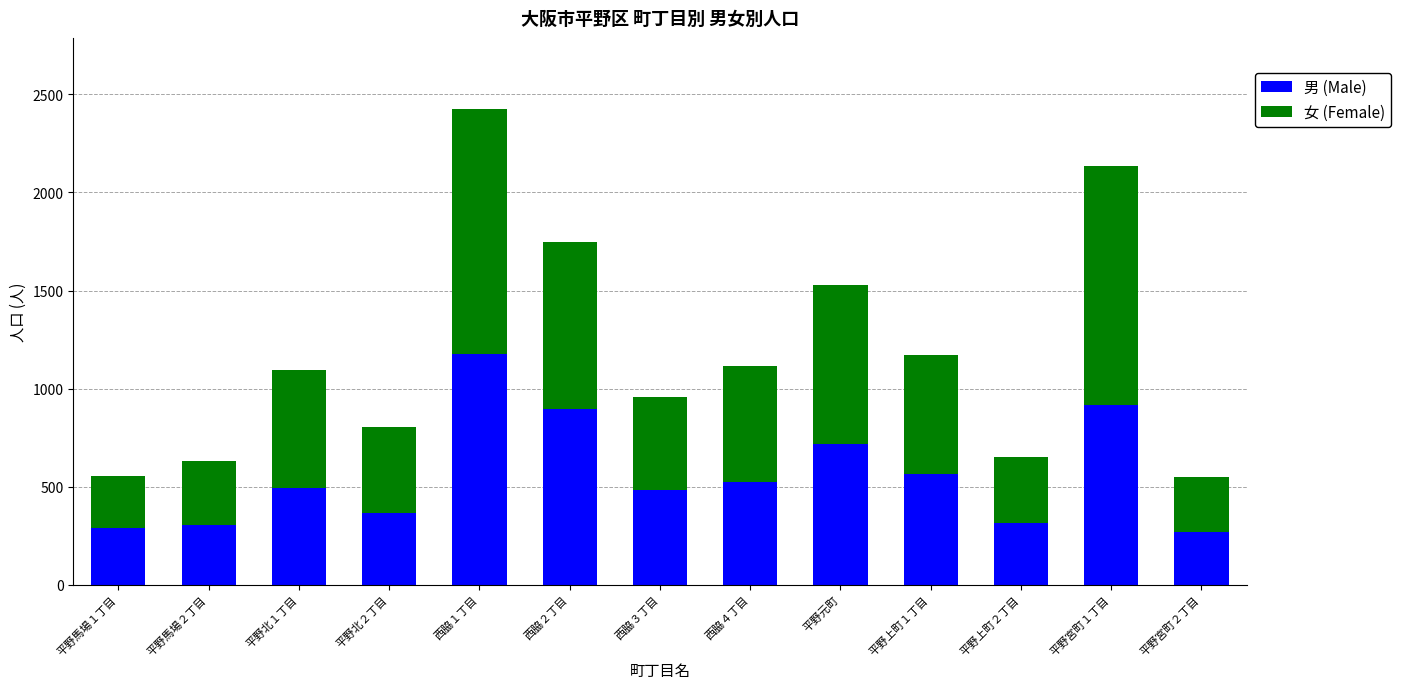

True or false: 男 (Male) has a value of 439 at 平野馬場２丁目.

False